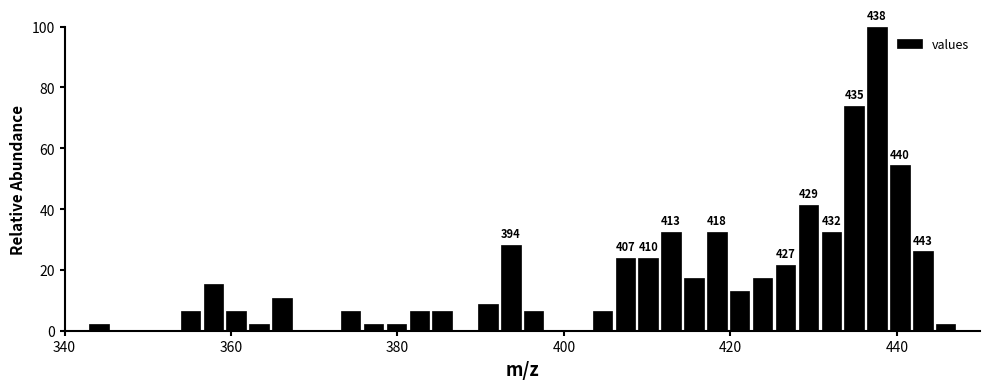

Around what value on the x-axis is the tallest bar? Give the approximate position of its centre, as read against the axis.

438